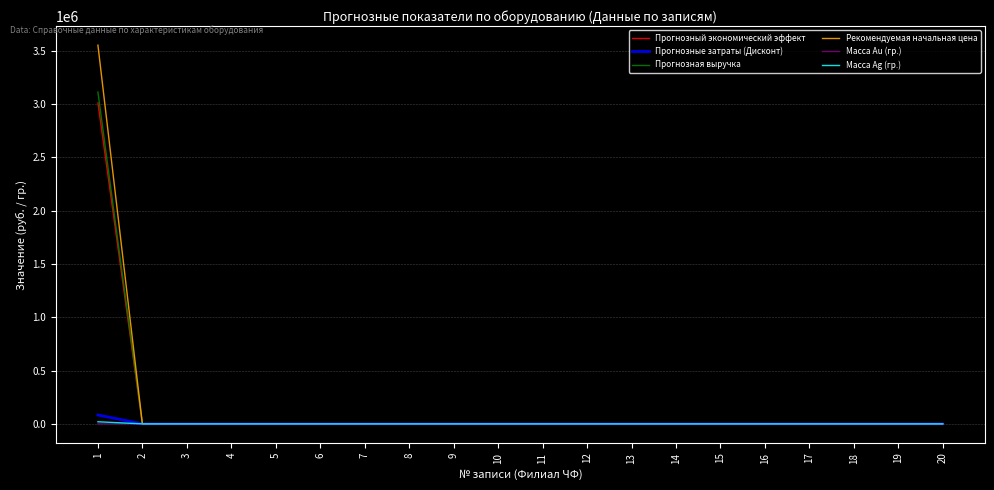

The value of Прогнозный экономический эффект at 20 is 2062252.1. True or false?

False